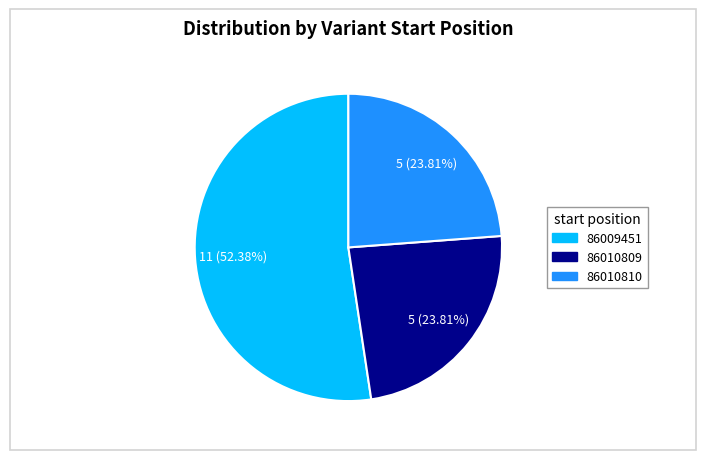

Which has a higher value, 86010809 or 86009451?

86009451